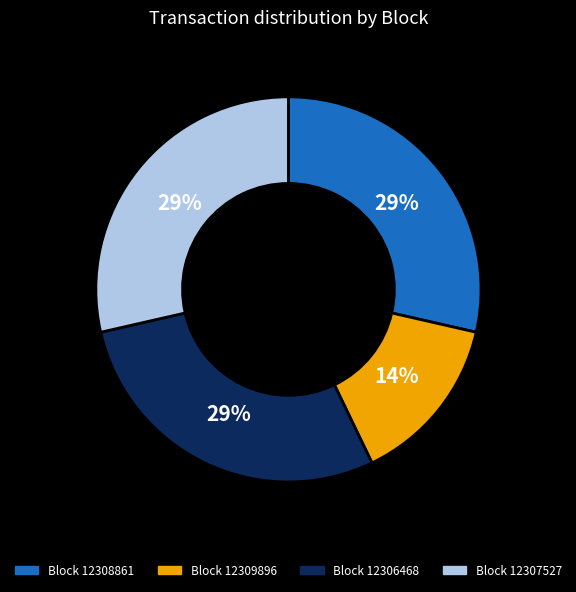

What is the smallest slice in the pie chart?

Block 12309896